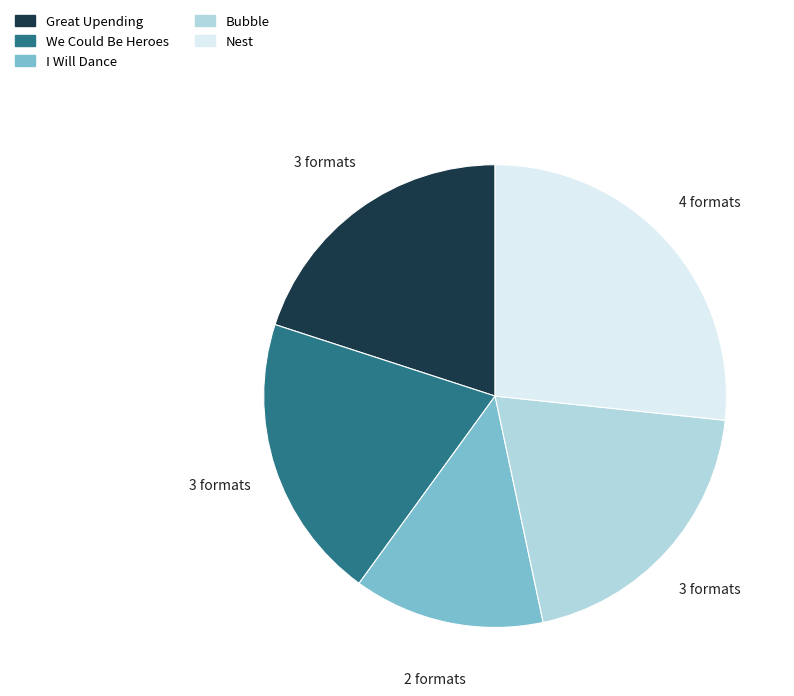

What is the largest slice in the pie chart?

Nest